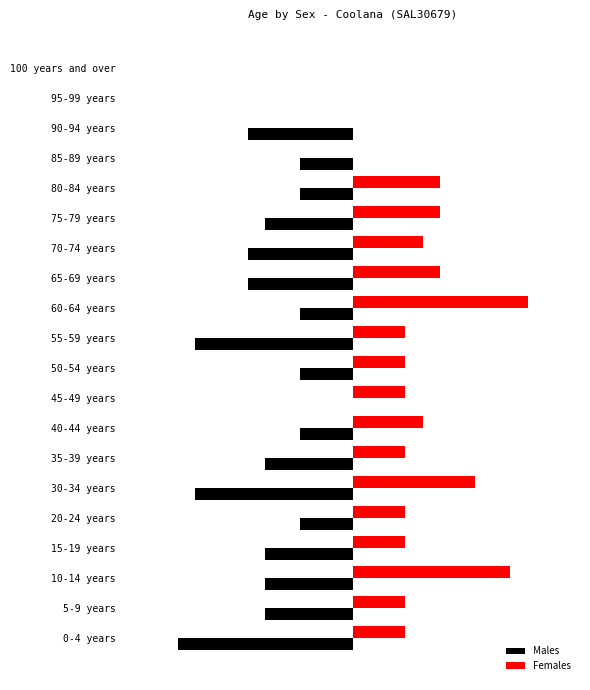

What are all the series names shown in the legend?

Males, Females